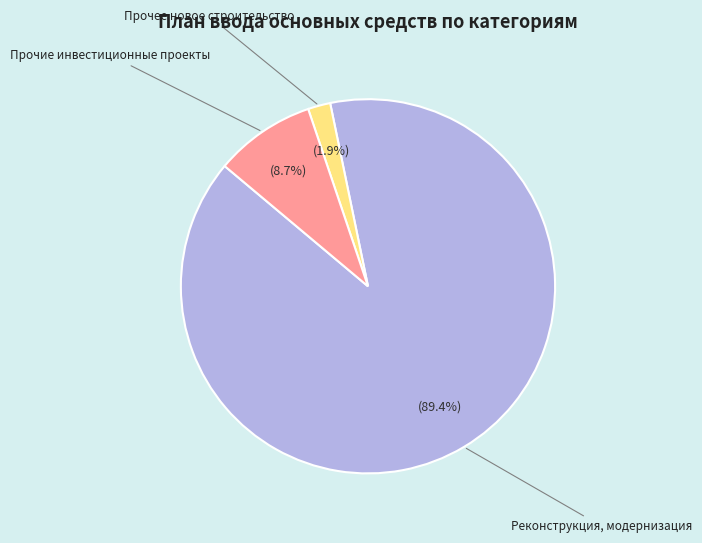

Which slice represents more than half of the pie?

Реконструкция, модернизация